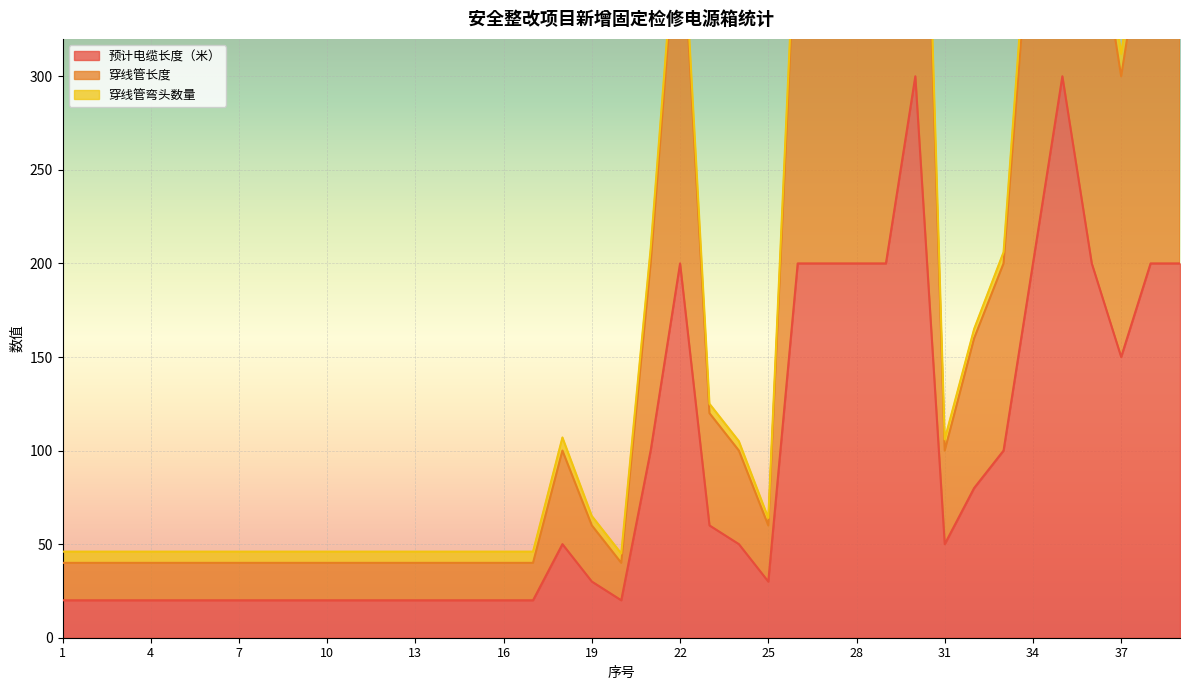

What is the difference between the second highest and second lowest values in the 预计电缆长度（米） series?

280